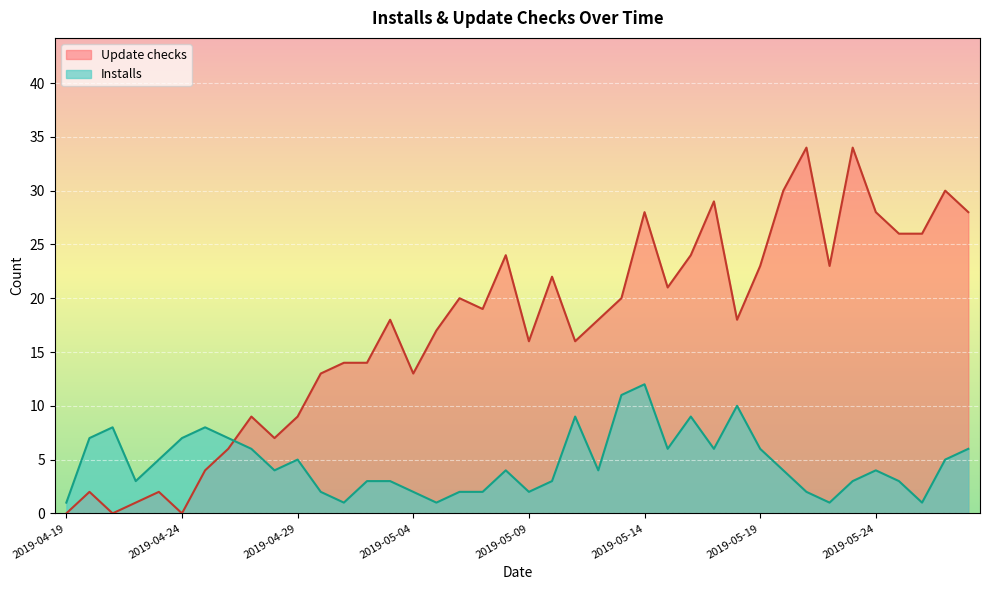

How many lines are shown in the chart?

2